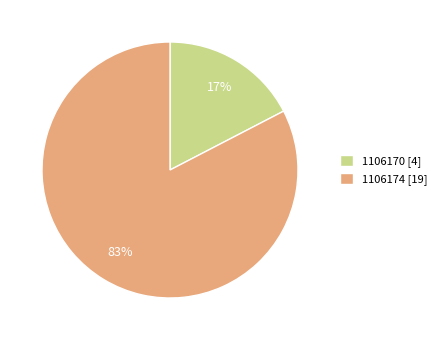

Is the sum of 1106174 [19] and 1106170 [4] greater than half?

Yes